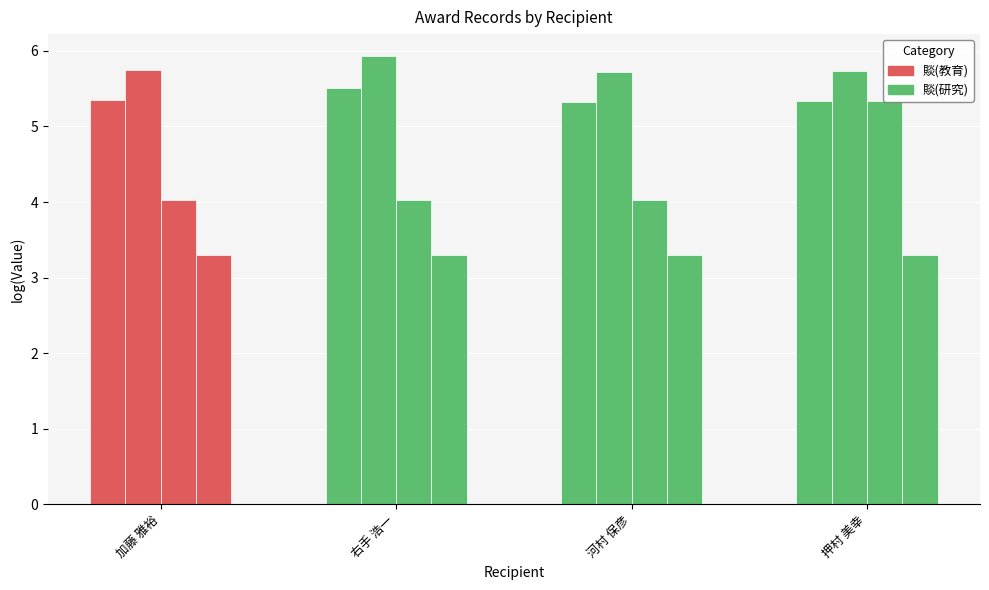

Is it true that EID equals 5.3 at 押村 美幸?

True